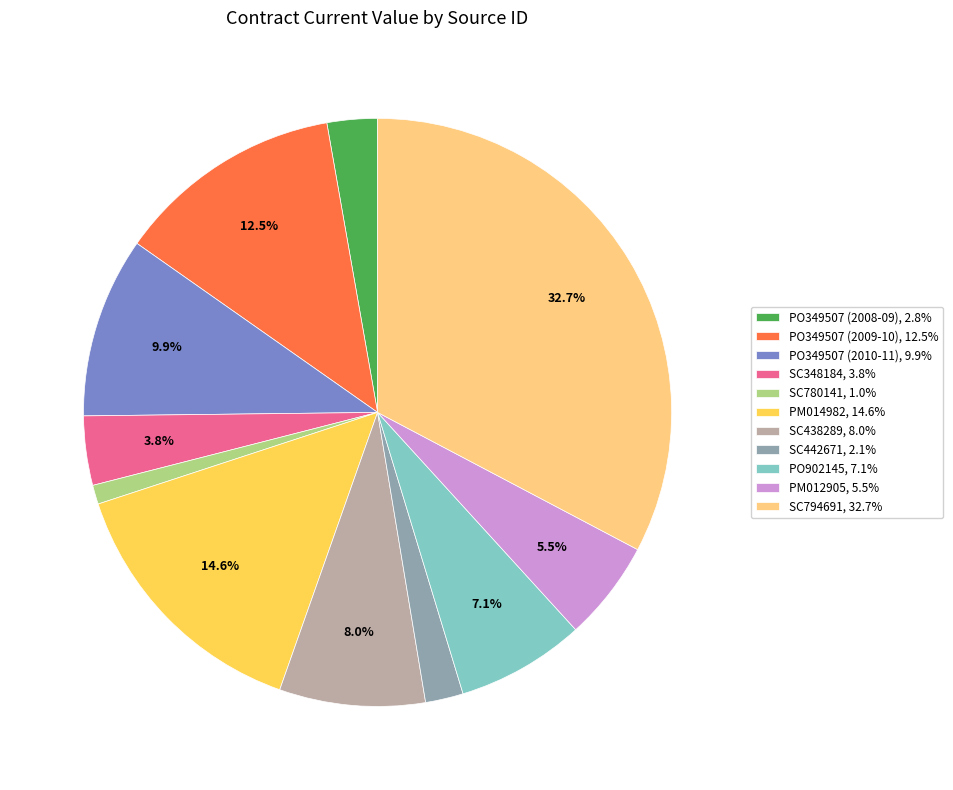

Rank the categories by value from lowest to highest.

SC780141, SC442671, PO349507 (2008-09), SC348184, PM012905, PO902145, SC438289, PO349507 (2010-11), PO349507 (2009-10), PM014982, SC794691